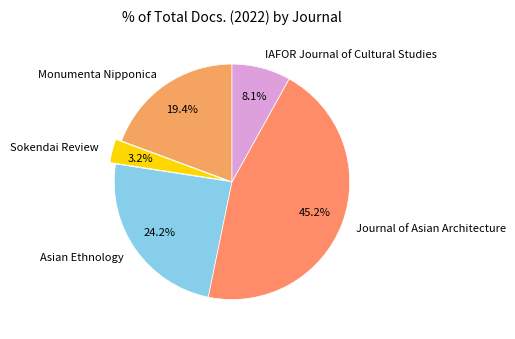

Do Sokendai Review and Asian Ethnology together represent more than half of the pie?

No